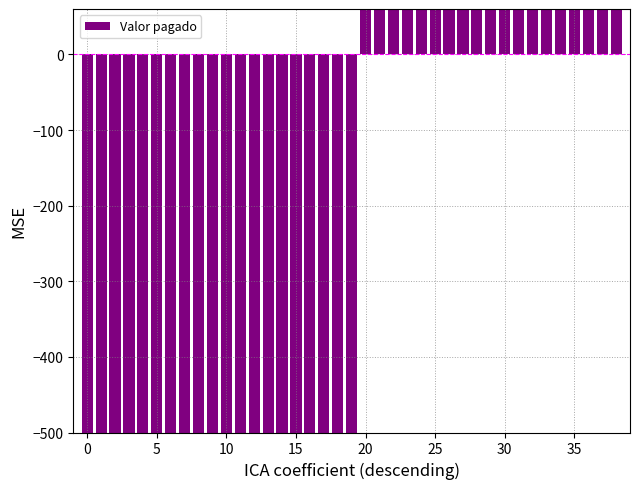

What is the value of the 8th bar from the left?

-57896.4